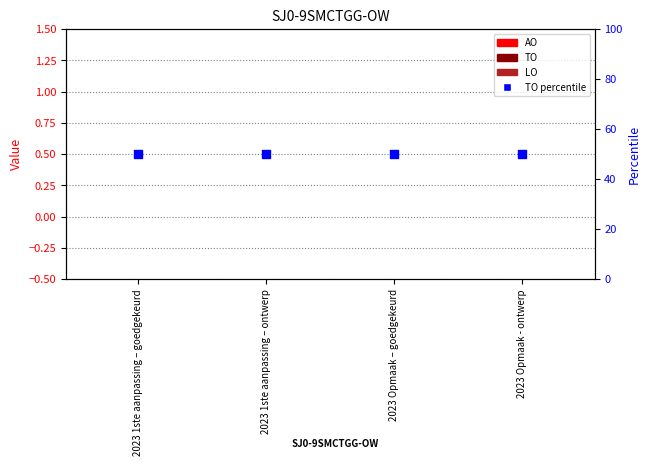

Which series has the widest spread of Y values?

AO